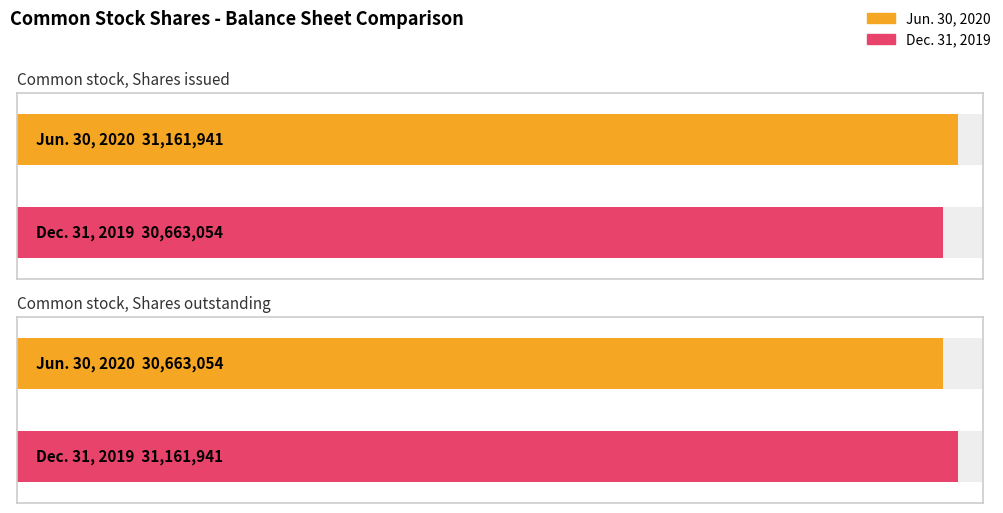

At which category is the sum across all series the highest?

Common stock, Shares issued